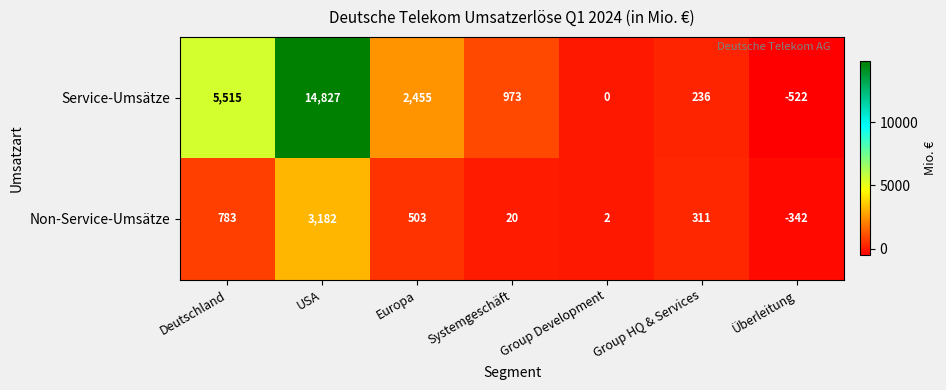

The Service-Umsätze series shows 26432 at USA. True or false?

False